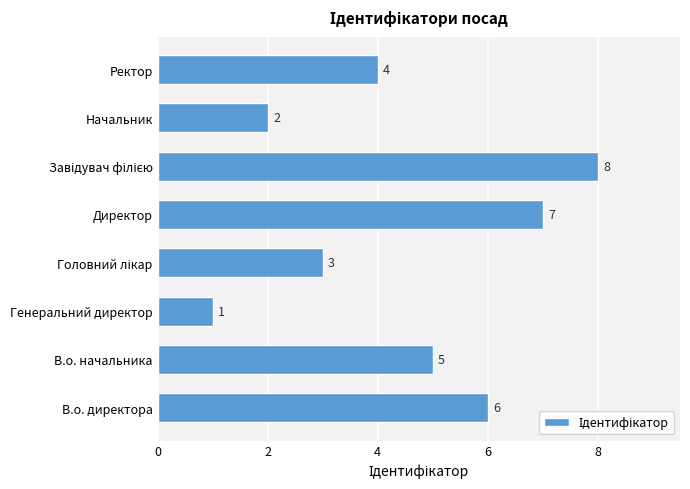

What is the maximum value shown in the chart?

8